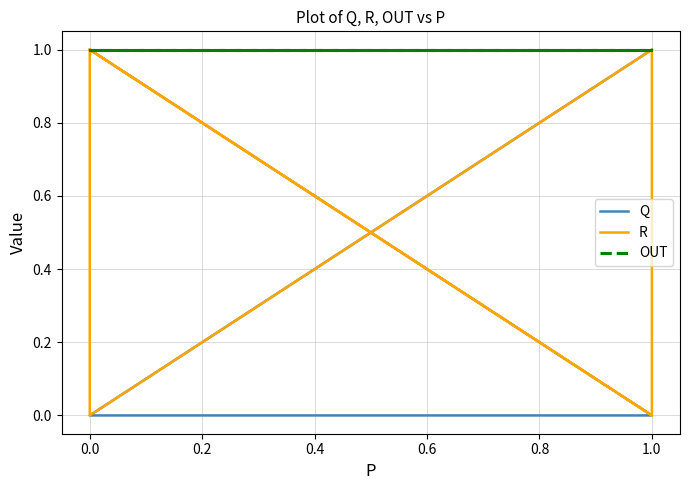

True or false: OUT and Q intersect in this chart.

False